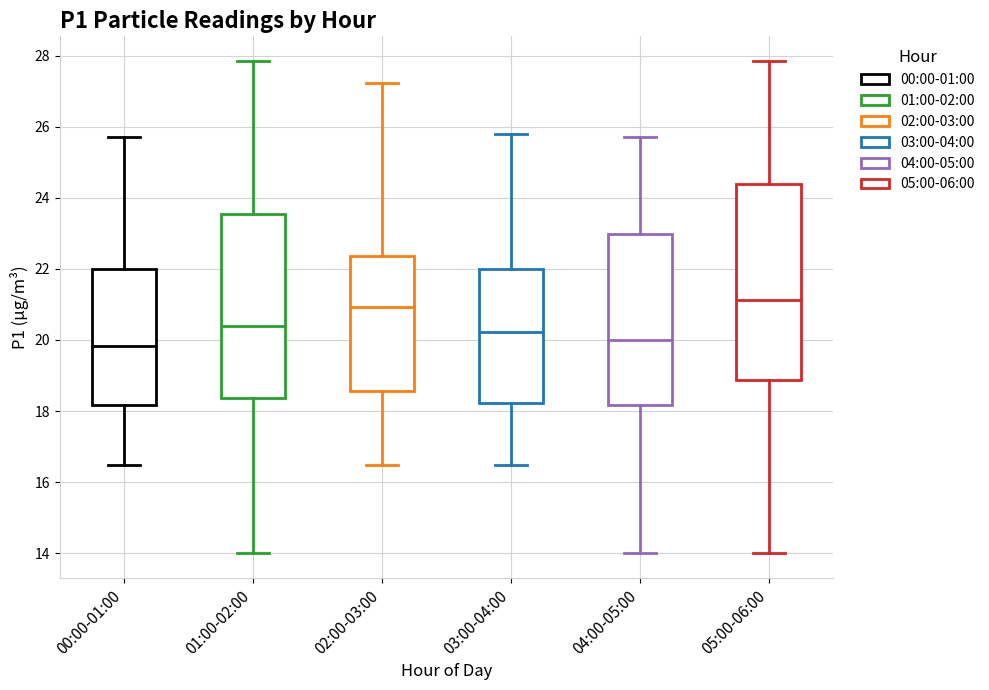

Reading left to right, transcribe this box plot: for each box, give where its median line is, the range the box spans, and where its two whiskers end, as read against the y-axis. The values are not printed on the chart, so give them approximately, as read against the axis.

00:00-01:00: median 19.8, box 18.2 to 22.0, whiskers 16.4 to 25.8
01:00-02:00: median 20.4, box 18.4 to 23.6, whiskers 14.0 to 27.8
02:00-03:00: median 21.0, box 18.6 to 22.4, whiskers 16.4 to 27.2
03:00-04:00: median 20.2, box 18.2 to 22.0, whiskers 16.4 to 25.8
04:00-05:00: median 20.0, box 18.2 to 23.0, whiskers 14.0 to 25.8
05:00-06:00: median 21.2, box 18.8 to 24.4, whiskers 14.0 to 27.8